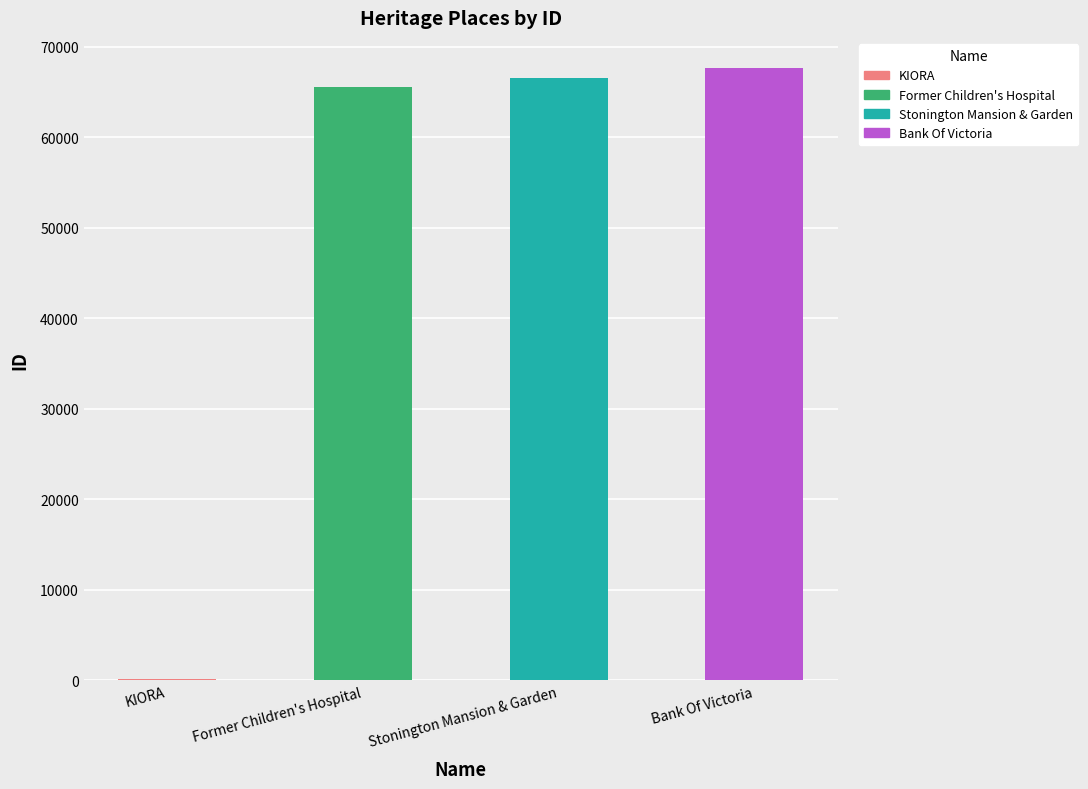

What position from the right is Bank Of Victoria?

1